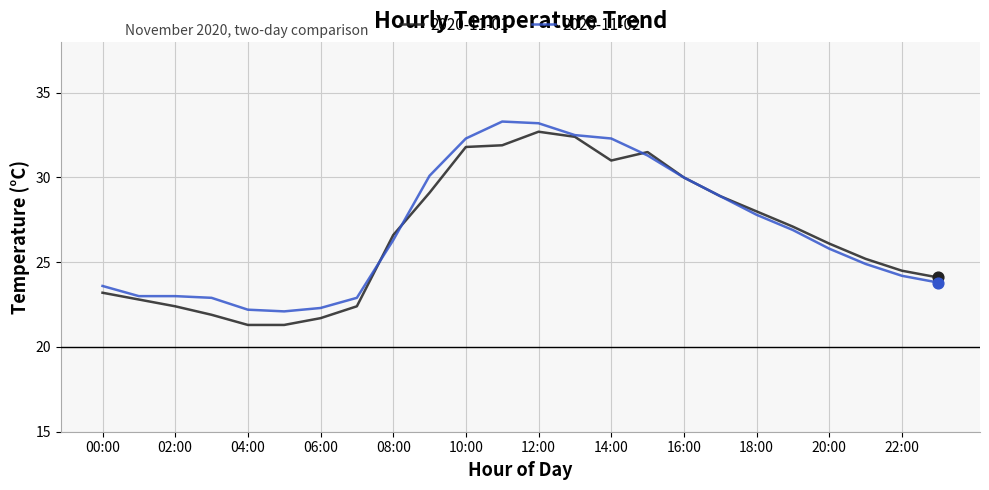

What is the minimum value for 2020-11-01?

21.3